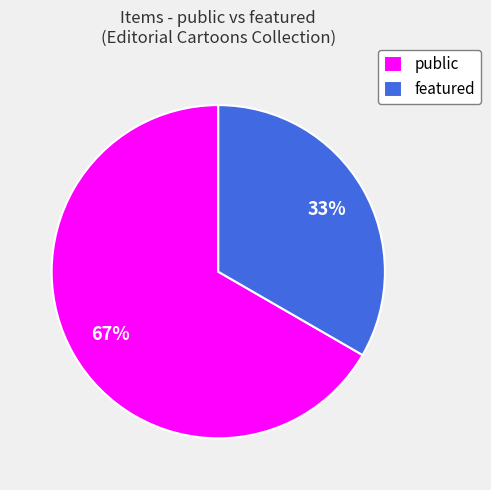

To the nearest percent, what is the average slice percentage?

50%